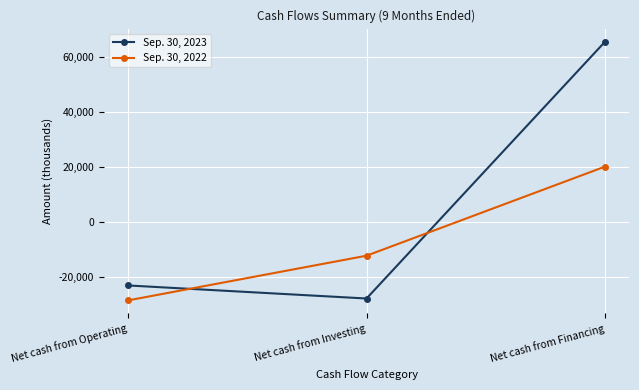

List the series in order of their peak value, highest first.

Sep. 30, 2023, Sep. 30, 2022